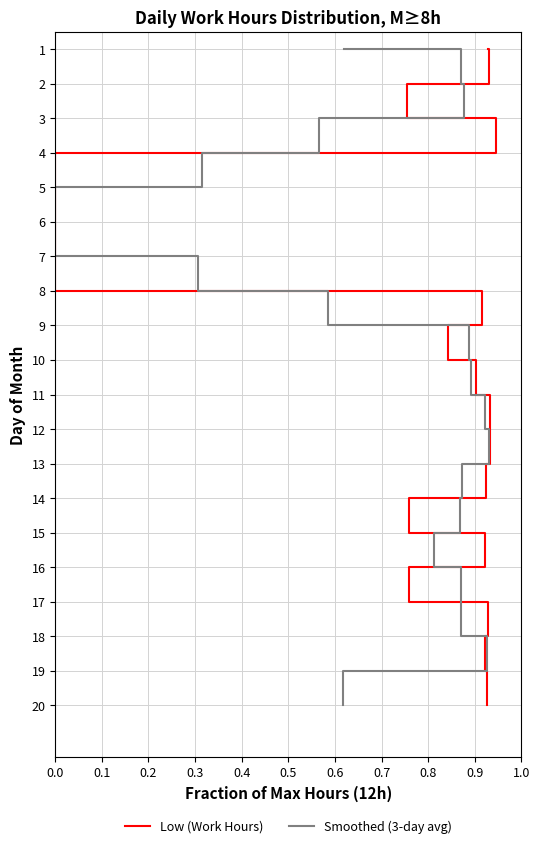

Which series has the widest spread of values?

Low (Work Hours)